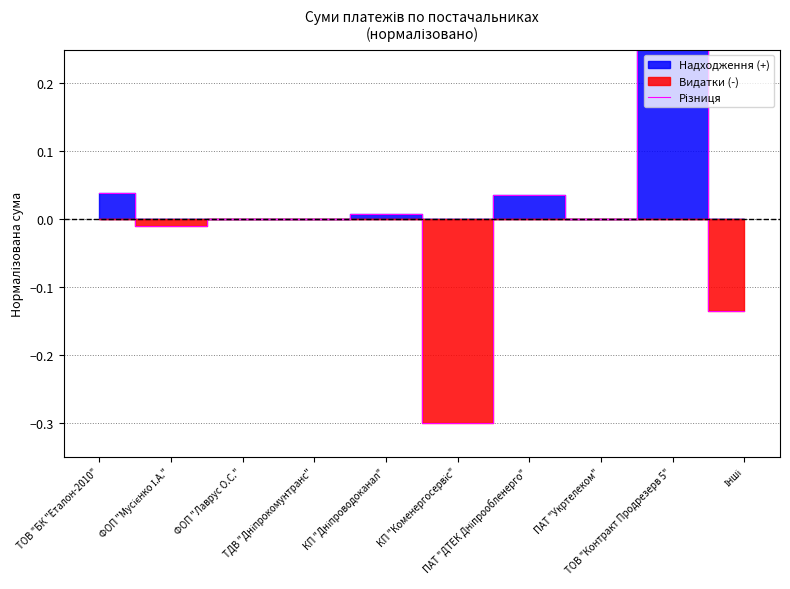

What is the value of the 9th point from the left?

0.3